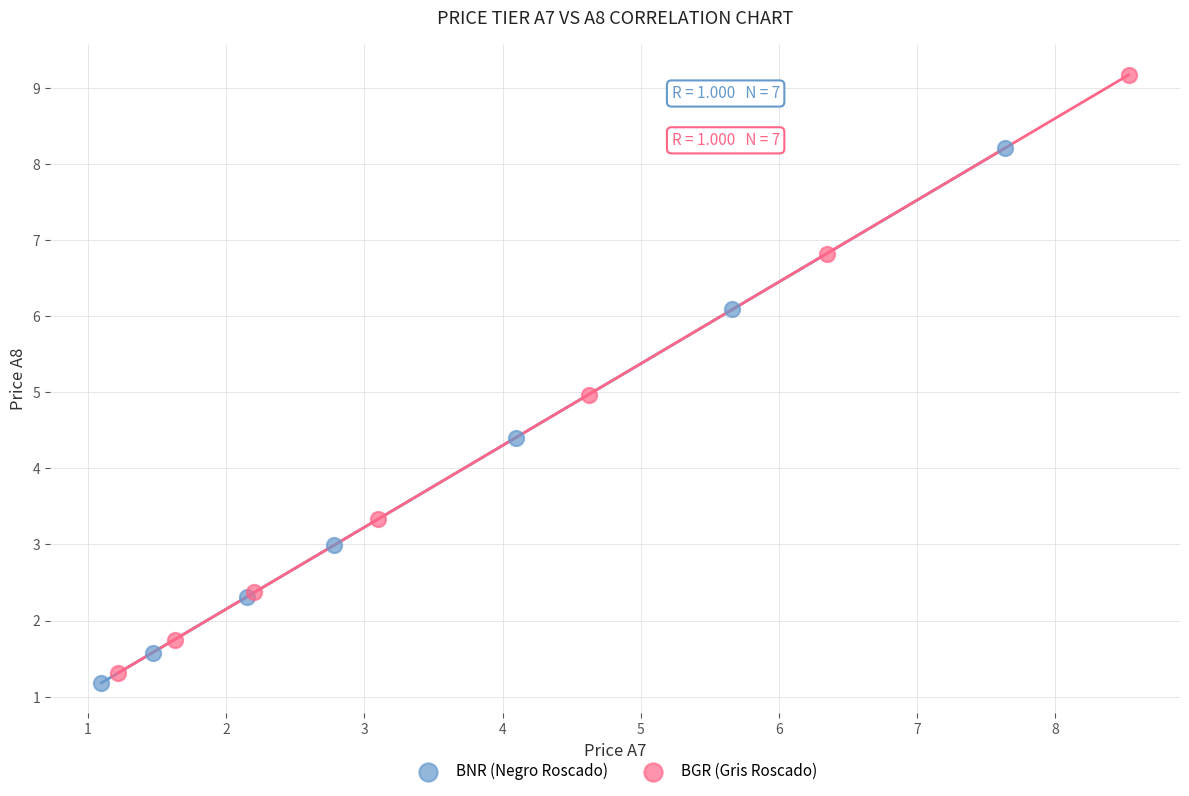

Which series reaches the maximum Y coordinate?

BGR (Gris Roscado)